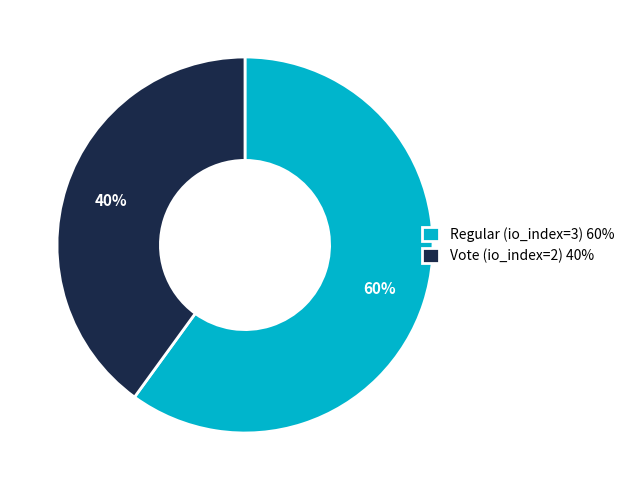

Between Vote (io_index=2) and Regular (io_index=3), which is larger?

Regular (io_index=3)